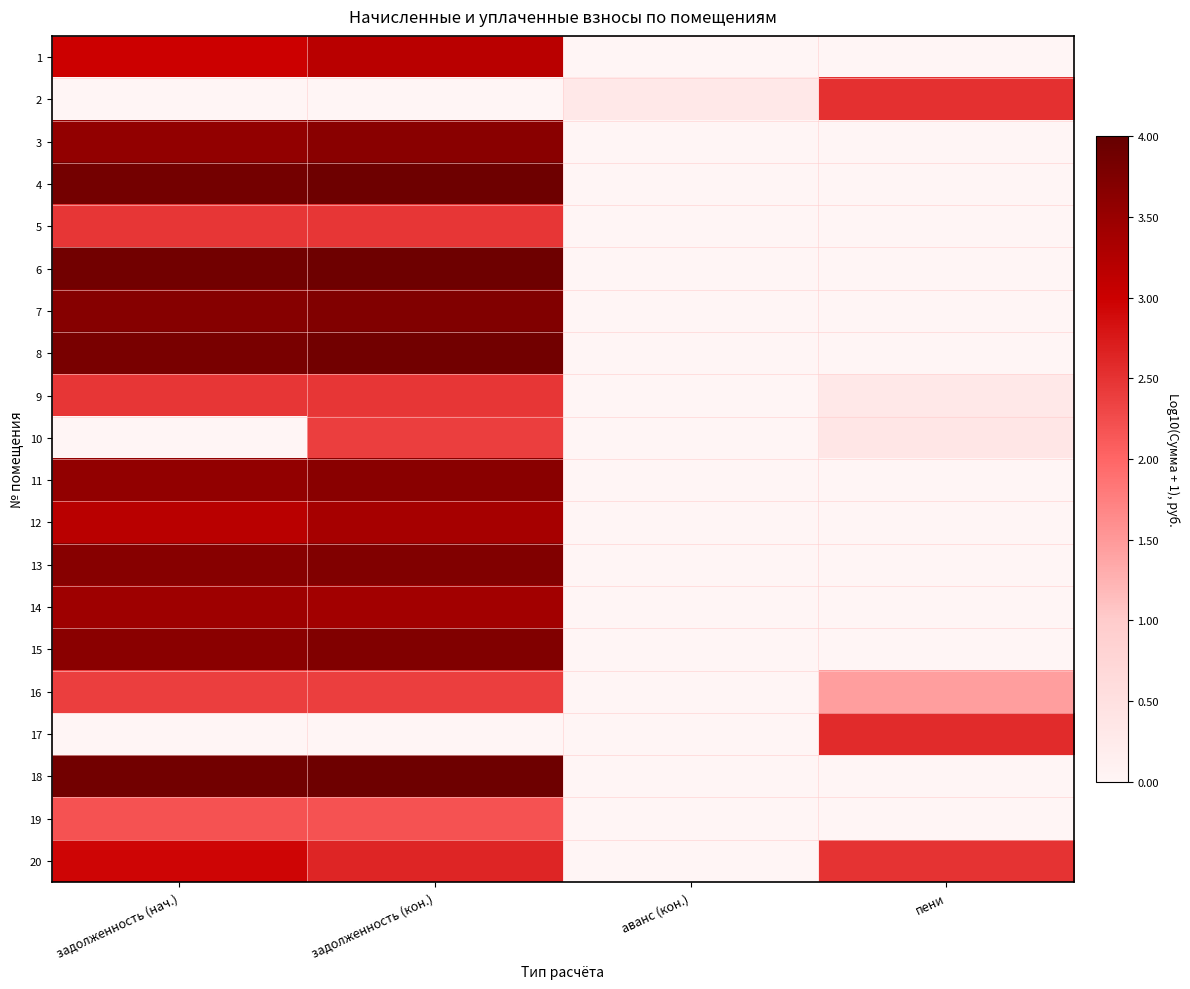

At how many categories does at least one series exceed 3?

2